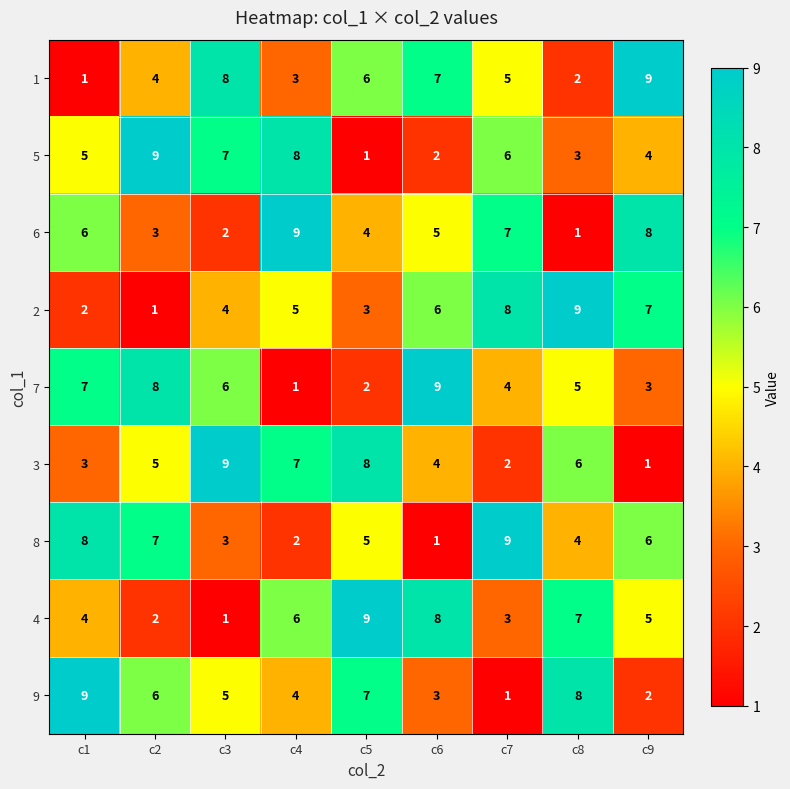

At which label does 7 reach its minimum?

c4